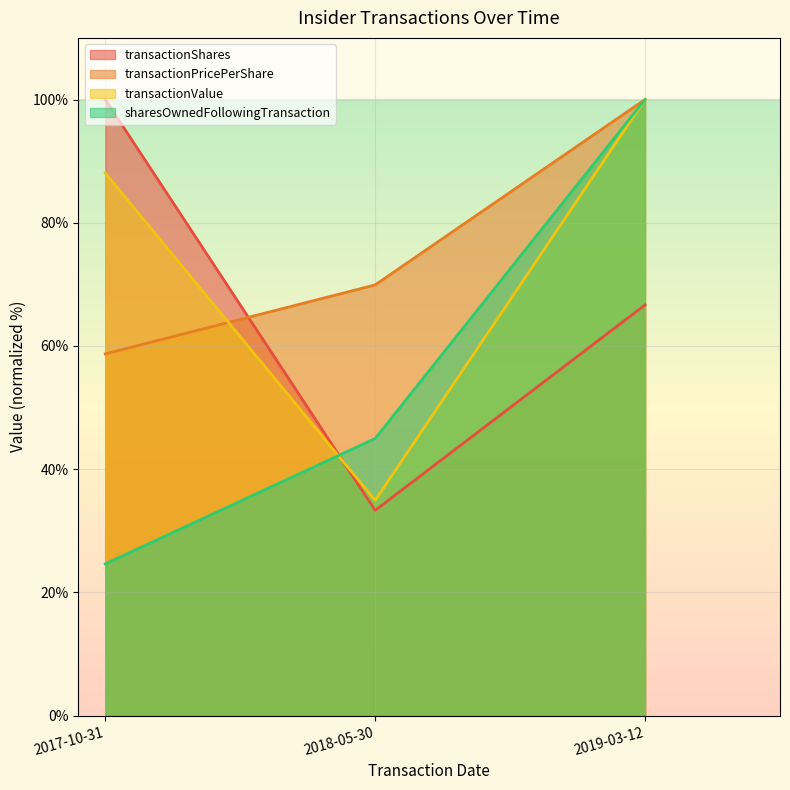

At how many categories does at least one series exceed 28?

3